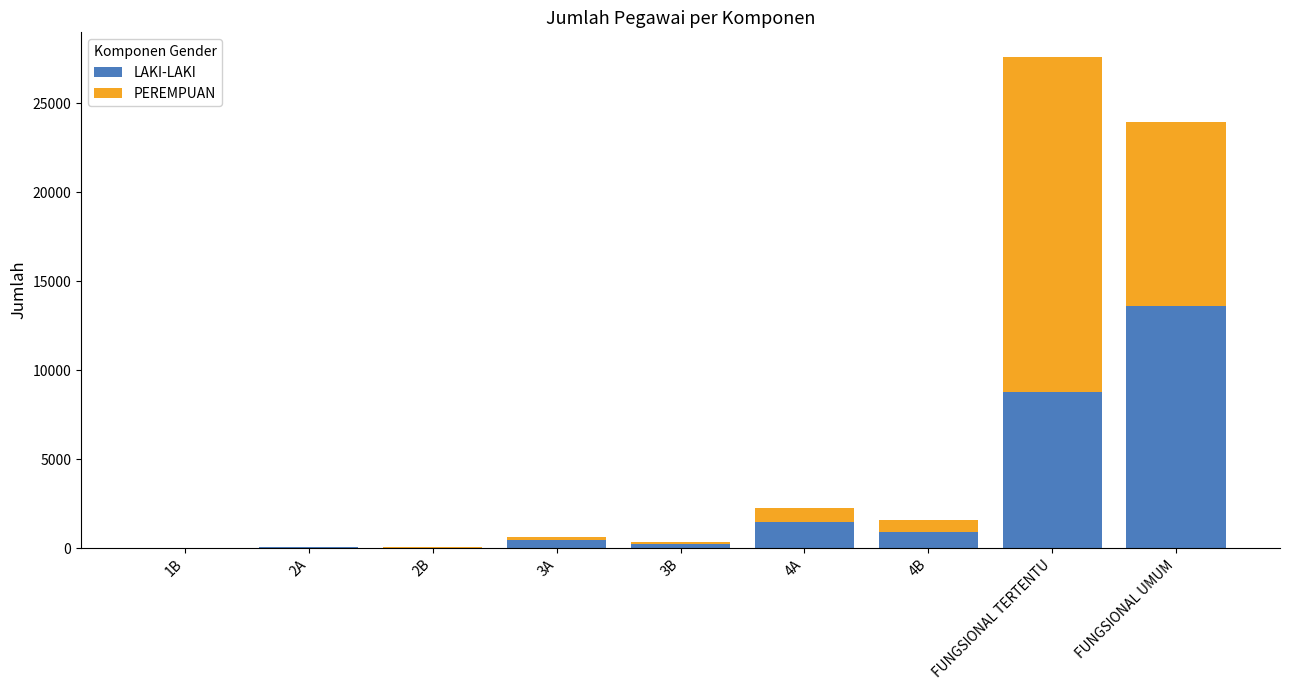

True or false: LAKI-LAKI has a value of 13860 at FUNGSIONAL TERTENTU.

False